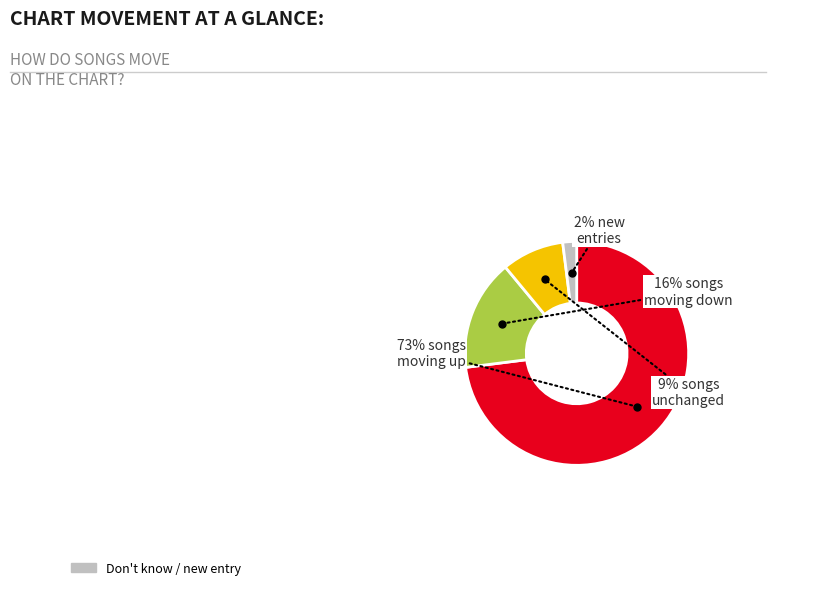

To the nearest percent, what is the average slice percentage?

25%